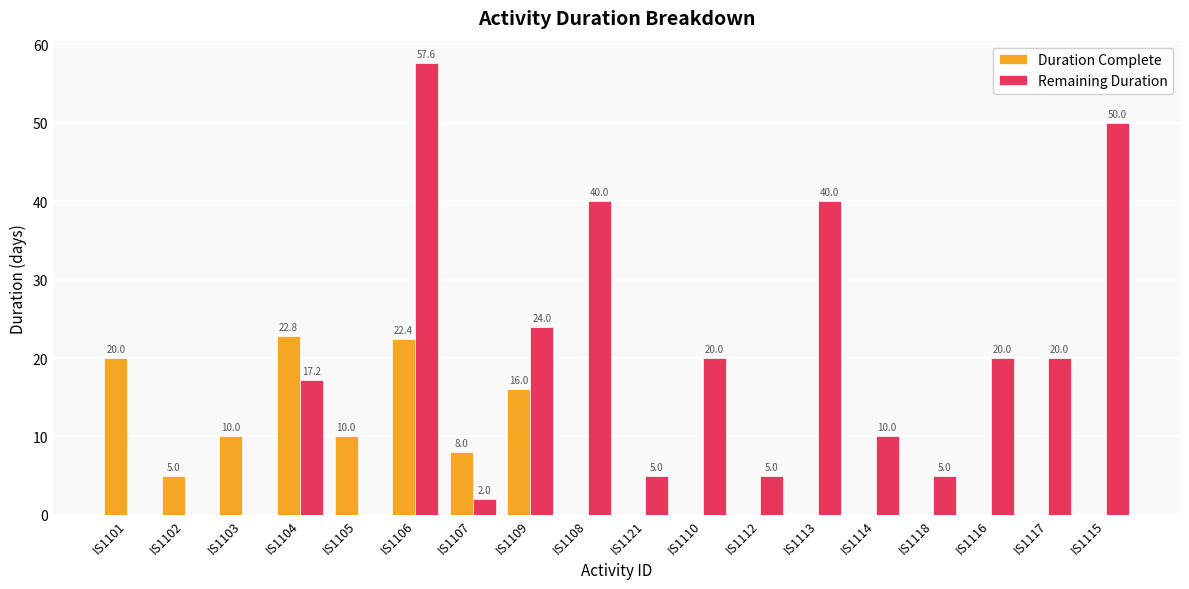

Which series has the largest total across all categories?

Remaining Duration